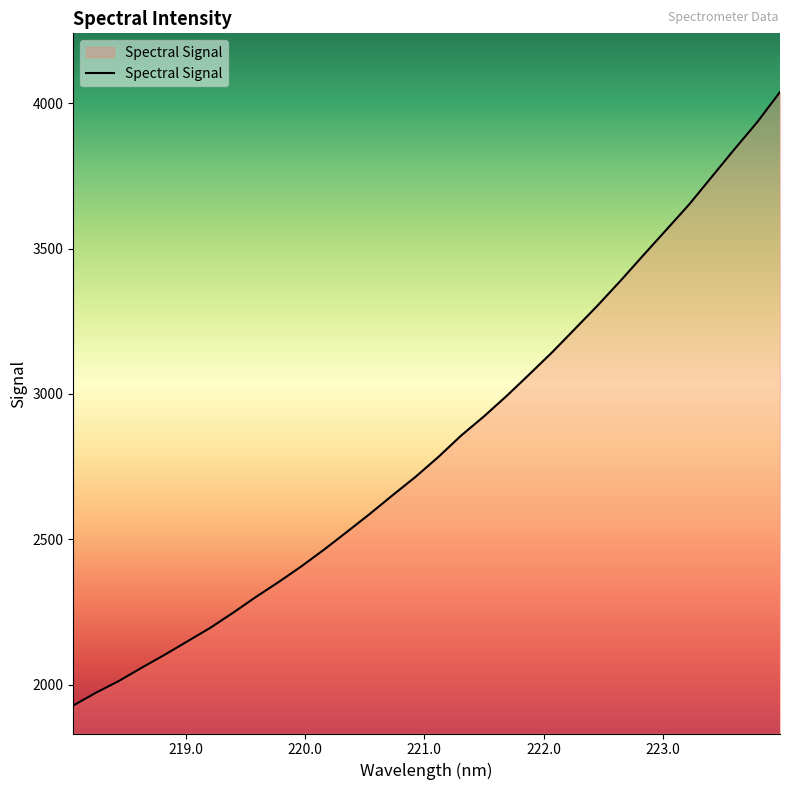

What is the maximum value shown in the chart?

4038.8